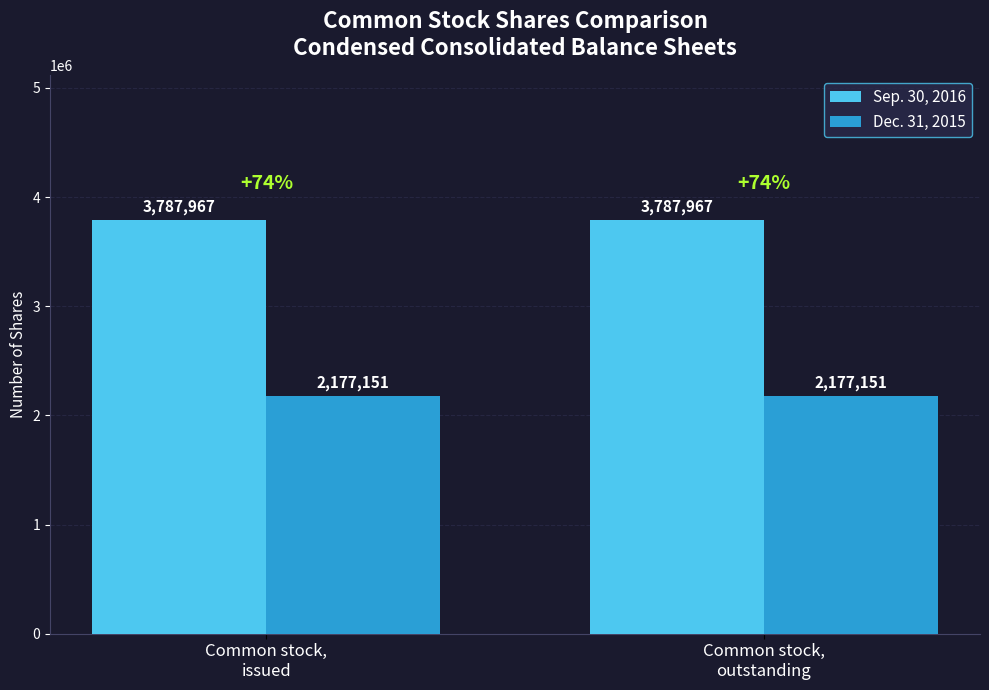

The value of Sep. 30, 2016 at Common stock,
issued is 6763789. True or false?

False